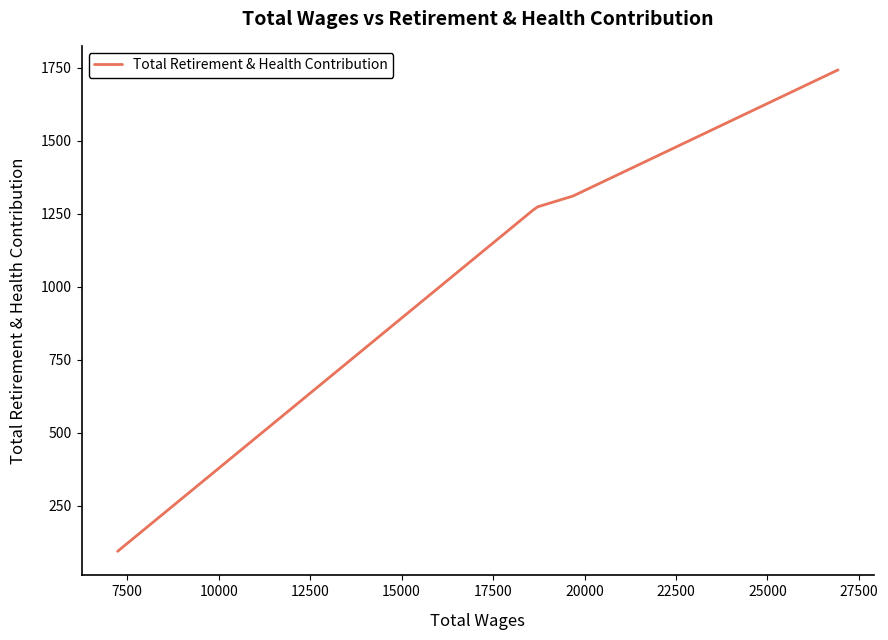

What is the average value?

1137